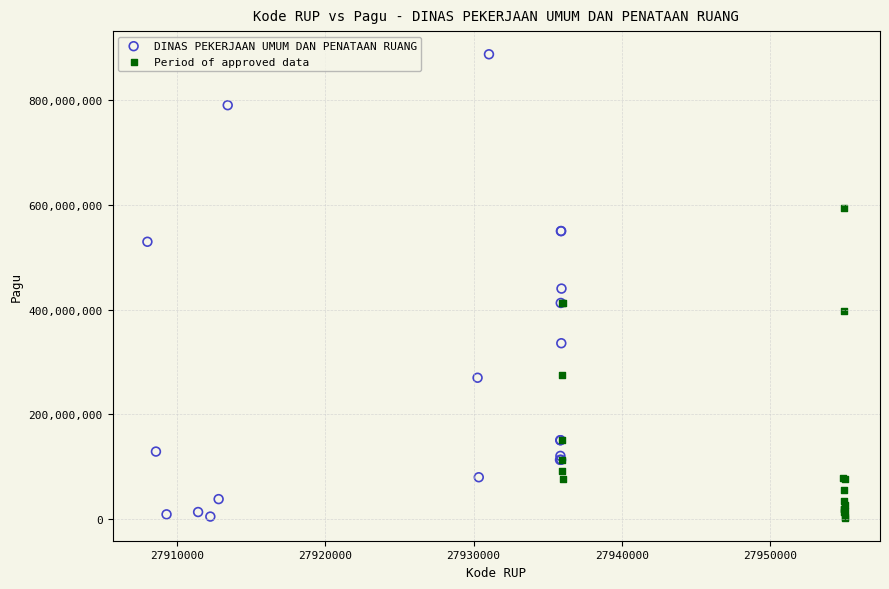

Which series reaches the maximum Y coordinate?

DINAS PEKERJAAN UMUM DAN PENATAAN RUANG